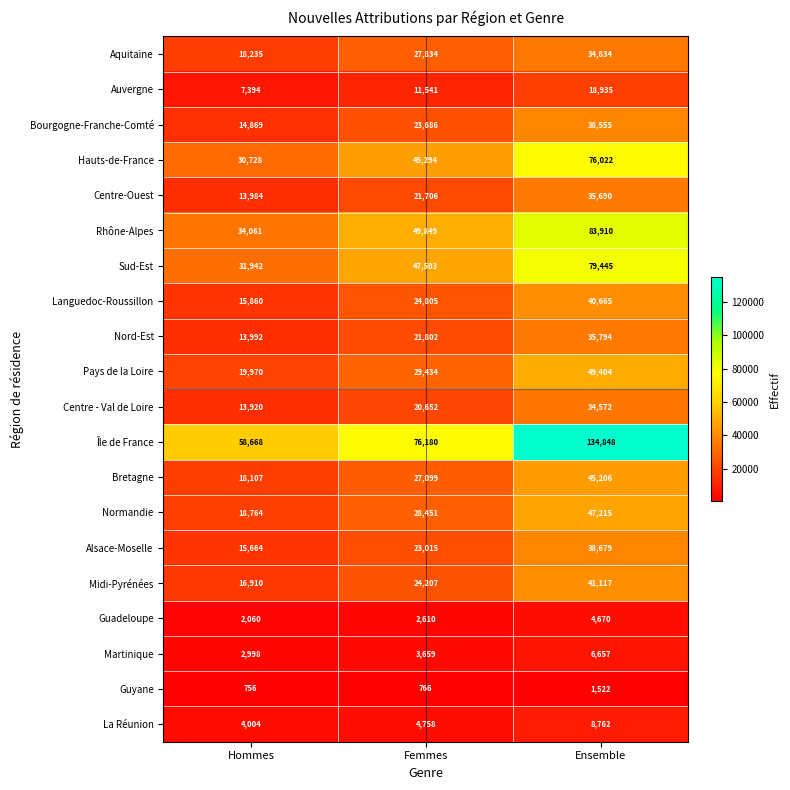

Which label corresponds to the largest value in the chart?

Ensemble